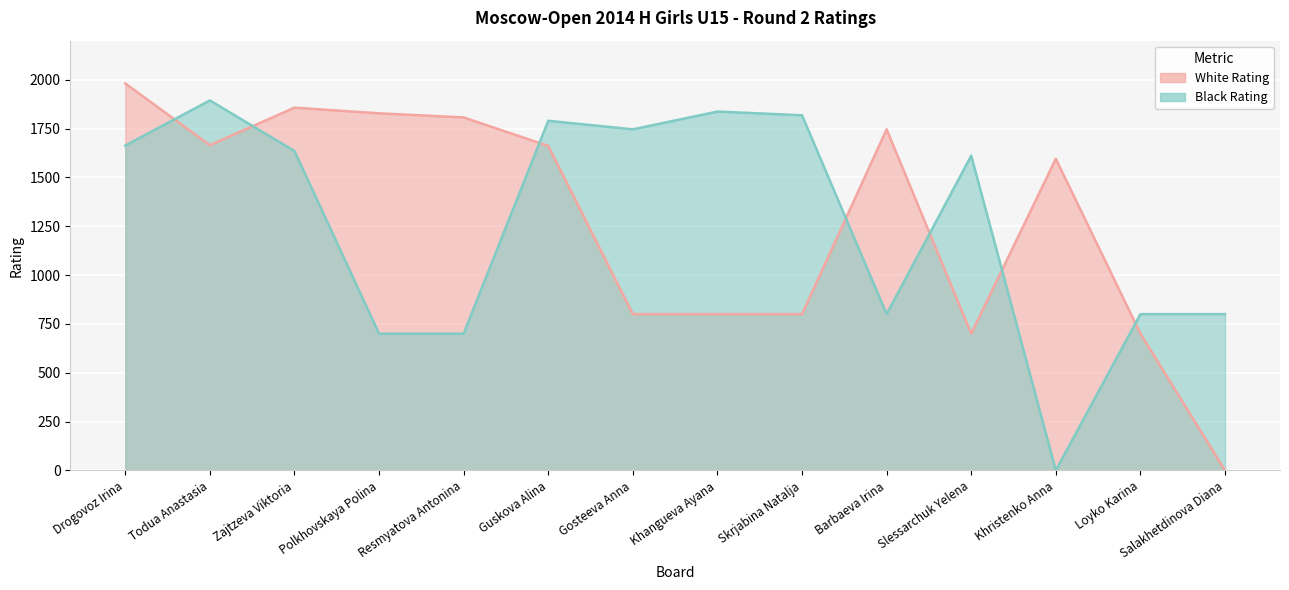

At which category is the sum across all series the highest?

Drogovoz Irina